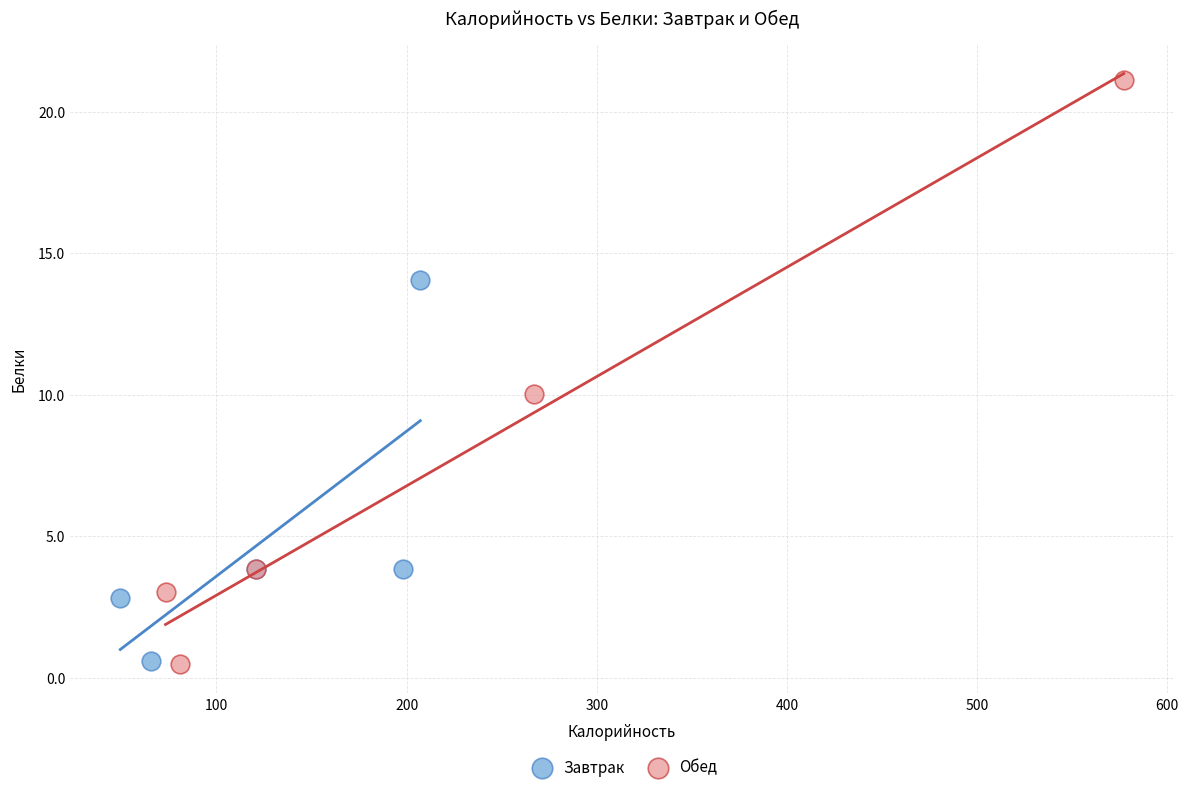

Which series has the widest spread of Y values?

Обед